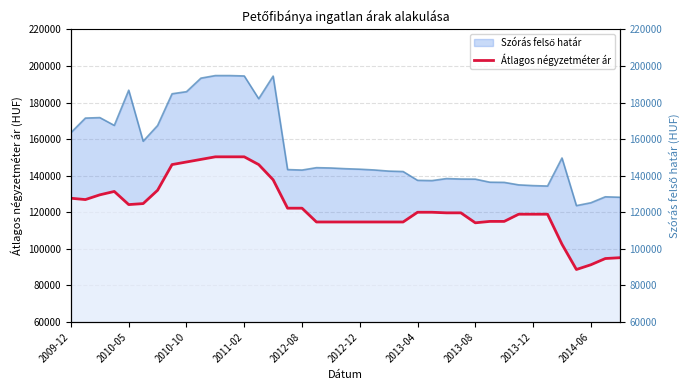

True or false: Átlagos négyzetméter ár and Szórás felső határ (jobb) intersect in this chart.

False